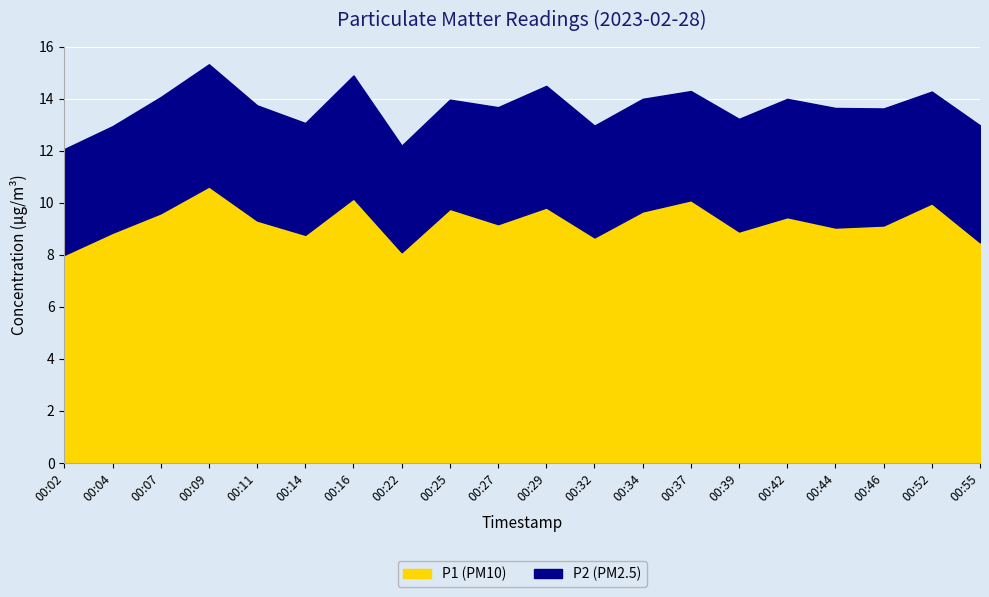

List the labels in order of value, smallest first.

00:02, 00:22, 00:55, 00:32, 00:14, 00:04, 00:39, 00:44, 00:46, 00:27, 00:11, 00:42, 00:07, 00:34, 00:25, 00:29, 00:52, 00:37, 00:16, 00:09